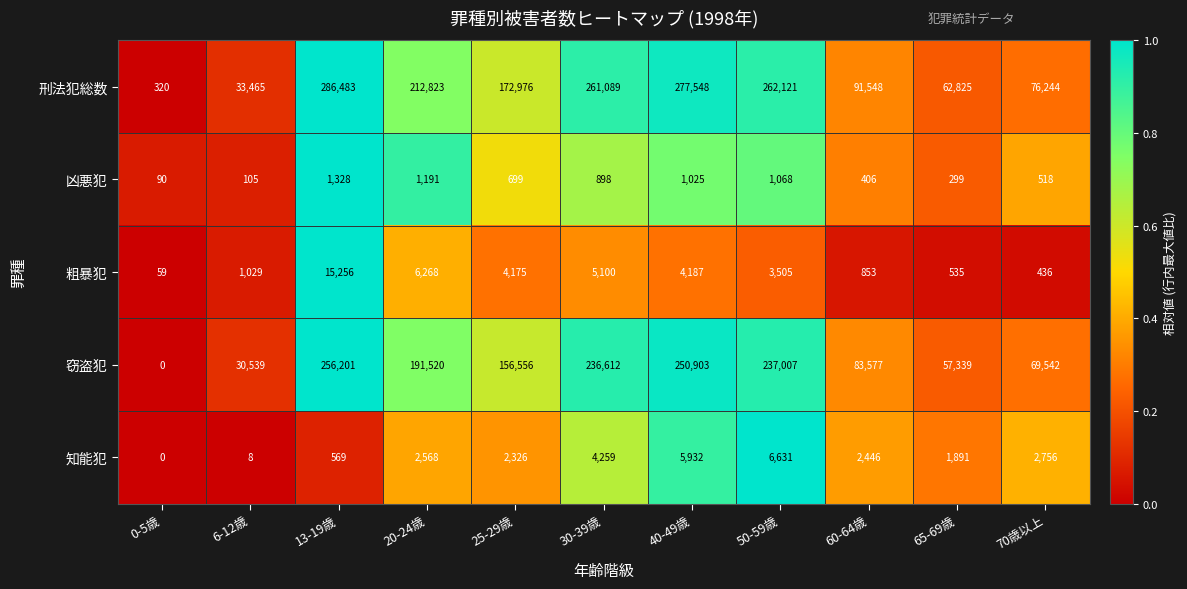

What is the difference between the maximum and minimum values in the 粗暴犯 series?

15197